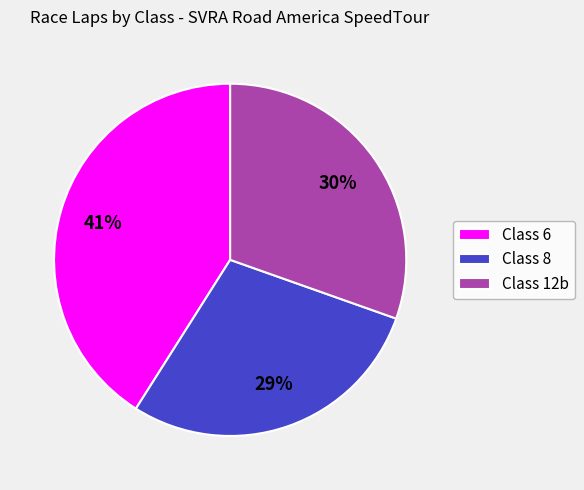

What percentage is the Class 12b slice, to the nearest percent?

30%